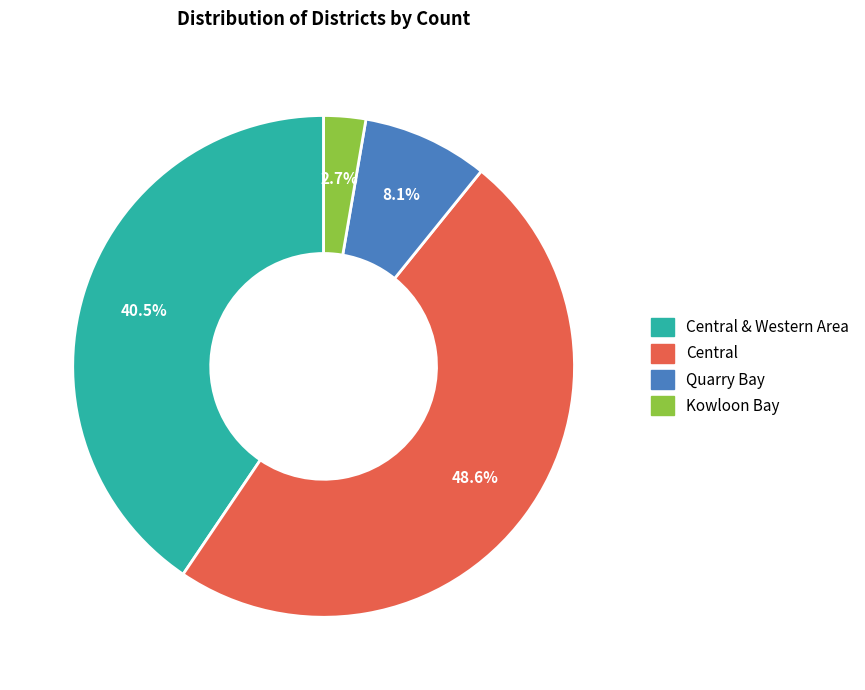

Does any single category account for the majority?

No